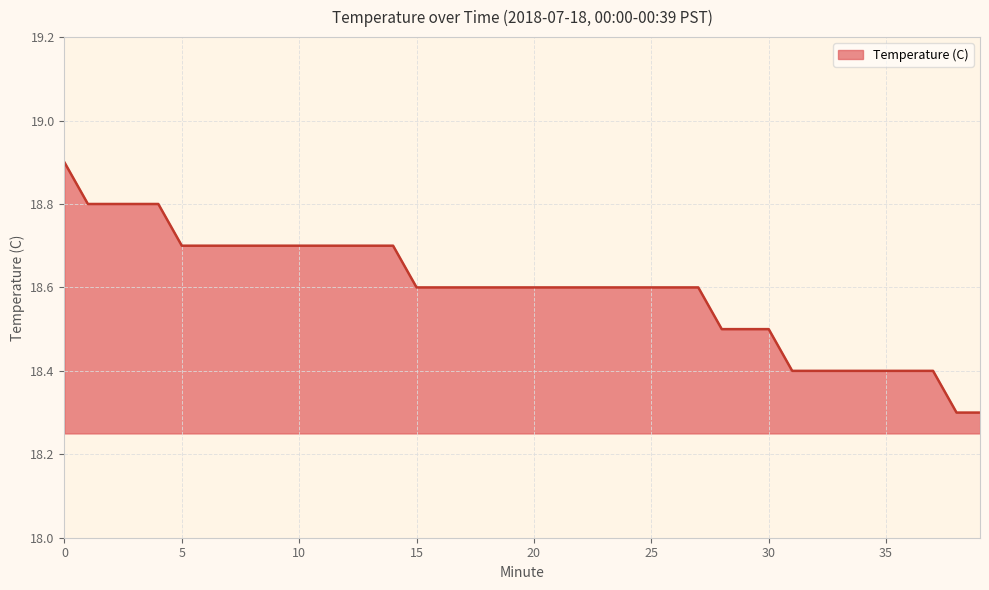

What is the minimum value shown in the chart?

18.3